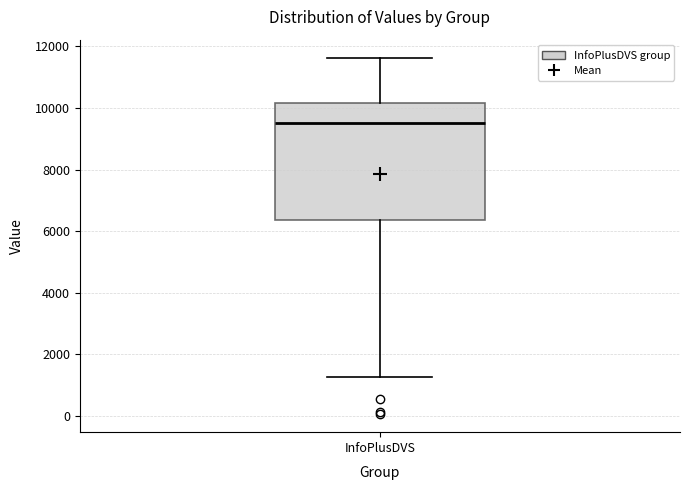

Read this box plot against the y-axis: the position of the median line, the range covered by the box, and the ends of both whiskers. The values are not printed on the chart, so give them approximately, as read against the axis.

median 9600, box 6400 to 10200, whiskers 1200 to 11600